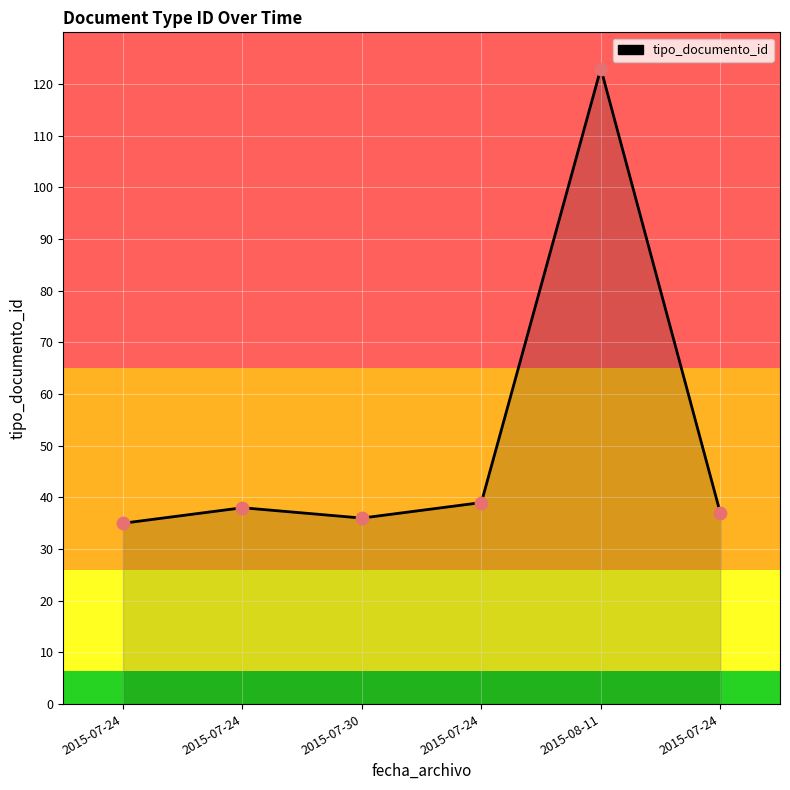

Between 2015-08-11 and 2015-07-30, which is larger?

2015-08-11